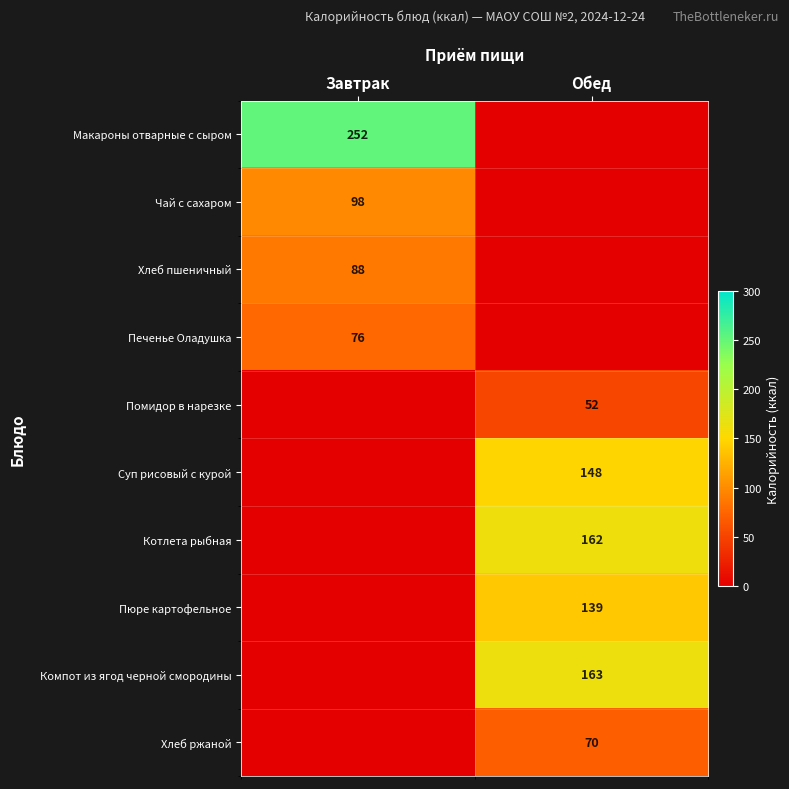

What is the total value across all series at Обед?

734